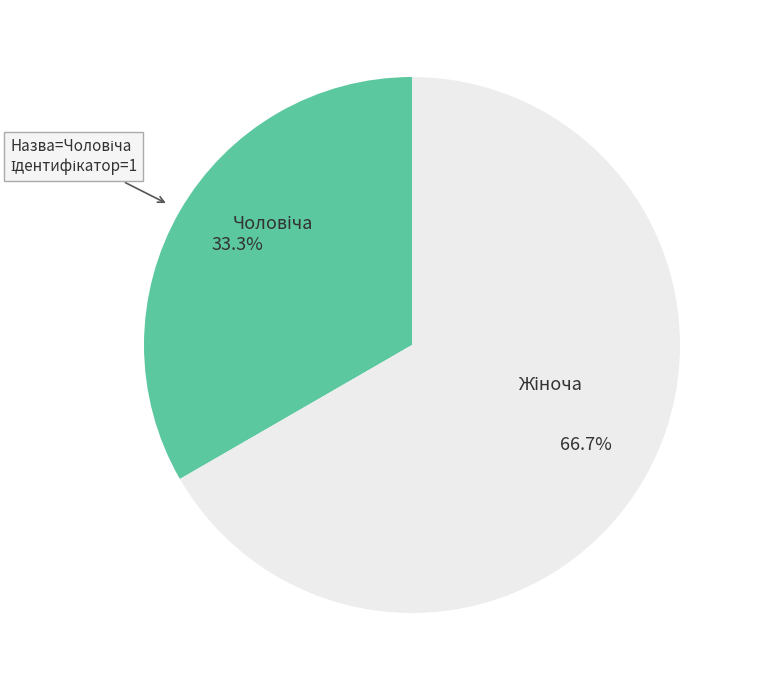

How many slices are in this pie chart?

2